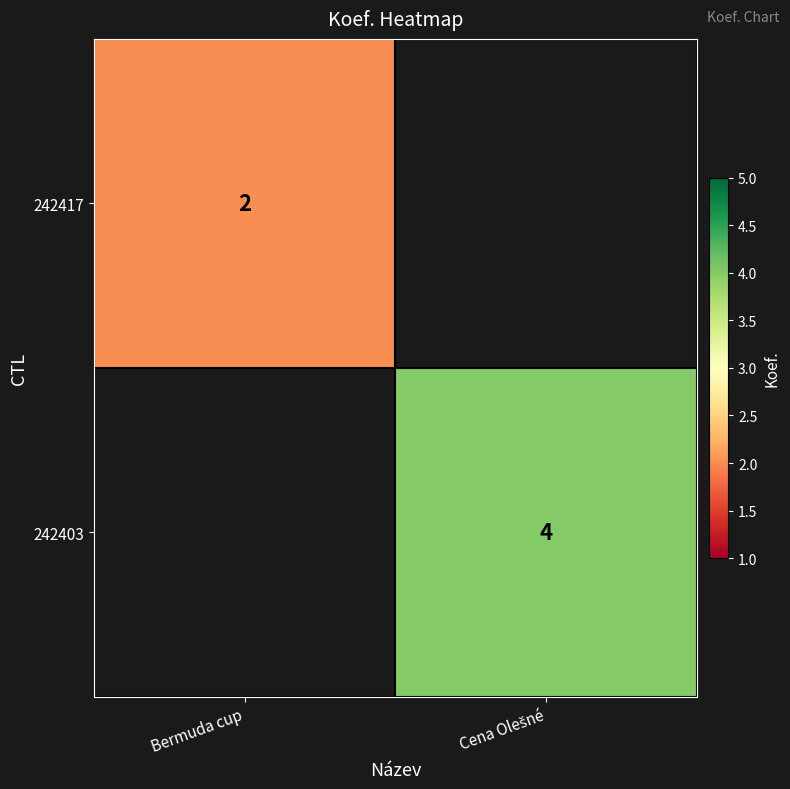

Between Bermuda cup and Cena Olešné, which is larger?

Cena Olešné